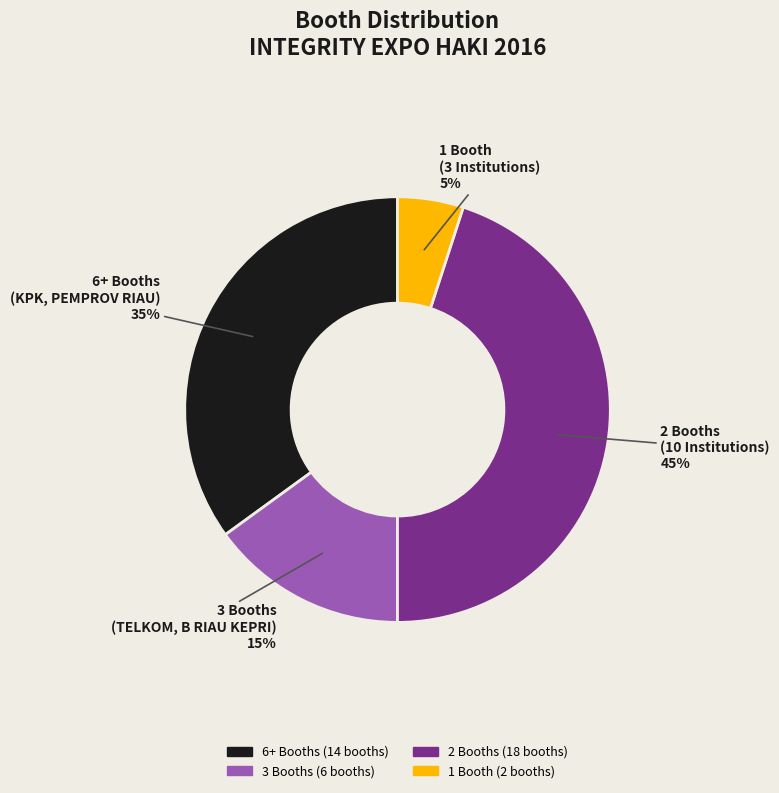

Count the number of slices in the pie.

4